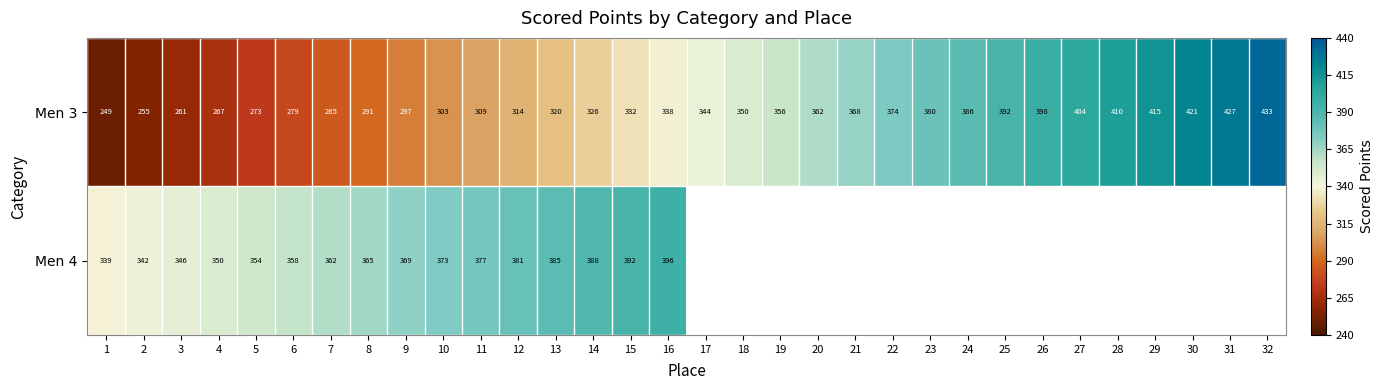

Is the value of Men 3 at 27 greater than the value of Men 4 at 8?

Yes